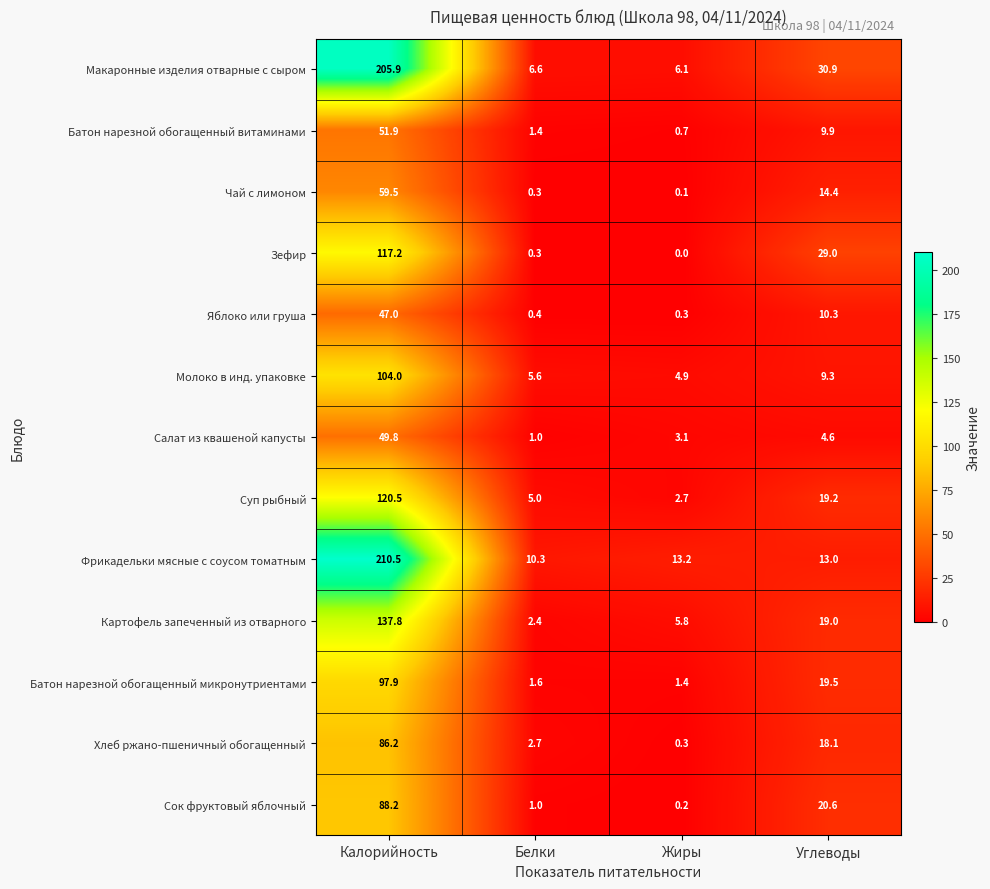

List the series in order of their peak value, highest first.

Фрикадельки мясные с соусом томатным, Макаронные изделия отварные с сыром, Картофель запеченный из отварного, Суп рыбный, Зефир, Молоко в инд. упаковке, Батон нарезной обогащенный микронутриентами, Сок фруктовый яблочный, Хлеб ржано-пшеничный обогащенный, Чай с лимоном, Батон нарезной обогащенный витаминами, Салат из квашеной капусты, Яблоко или груша